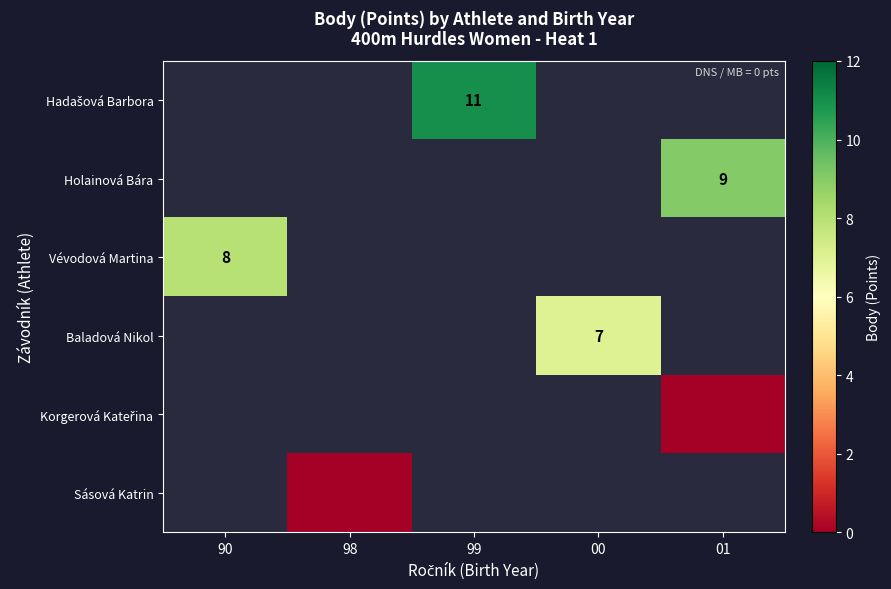

Rank the series by their maximum value, from highest to lowest.

Hadašová Barbora, Holainová Bára, Vévodová Martina, Baladová Nikol, Korgerová Kateřina, Sásová Katrin